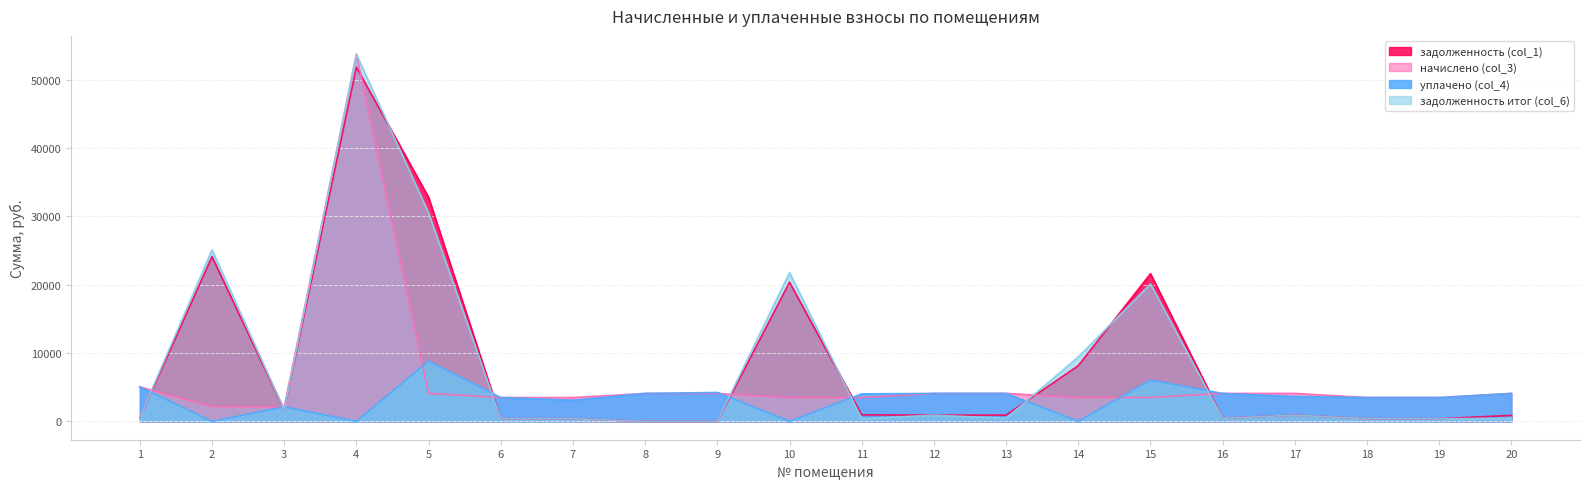

Reading left to right, what are all the values shown in this chart?

задолженность (col_1): 560.5	24097.1	1678.5	51801.0	32758.3	386.5	386.5	0.0	0.0	20342.9	955.8	907.9	914.6	8145.1	21598.5	453.2	908.3	386.3	387.2	871.8
начислено (col_3): 5046.4	2174.0	2121.3	53696.2	4091.1	3485.1	3485.1	4084.6	4091.1	3485.1	3485.1	4084.6	4091.1	3485.1	3485.1	4084.6	4091.1	3485.1	3485.1	4084.6
уплачено (col_4): 5046.0	0.0	2128.4	0.0	8823.5	3485.2	3098.0	4083.3	4230.0	0.0	4025.7	4087.2	4090.9	0.0	6046.1	4085.3	3642.1	3484.3	3485.1	4085.0
задолженность итог (col_6): 560.2	25093.5	1677.8	53696.2	30508.8	386.4	386.4	0.0	0.0	21760.0	387.1	907.7	454.4	9418.1	20101.8	452.9	905.3	387.2	387.2	453.5